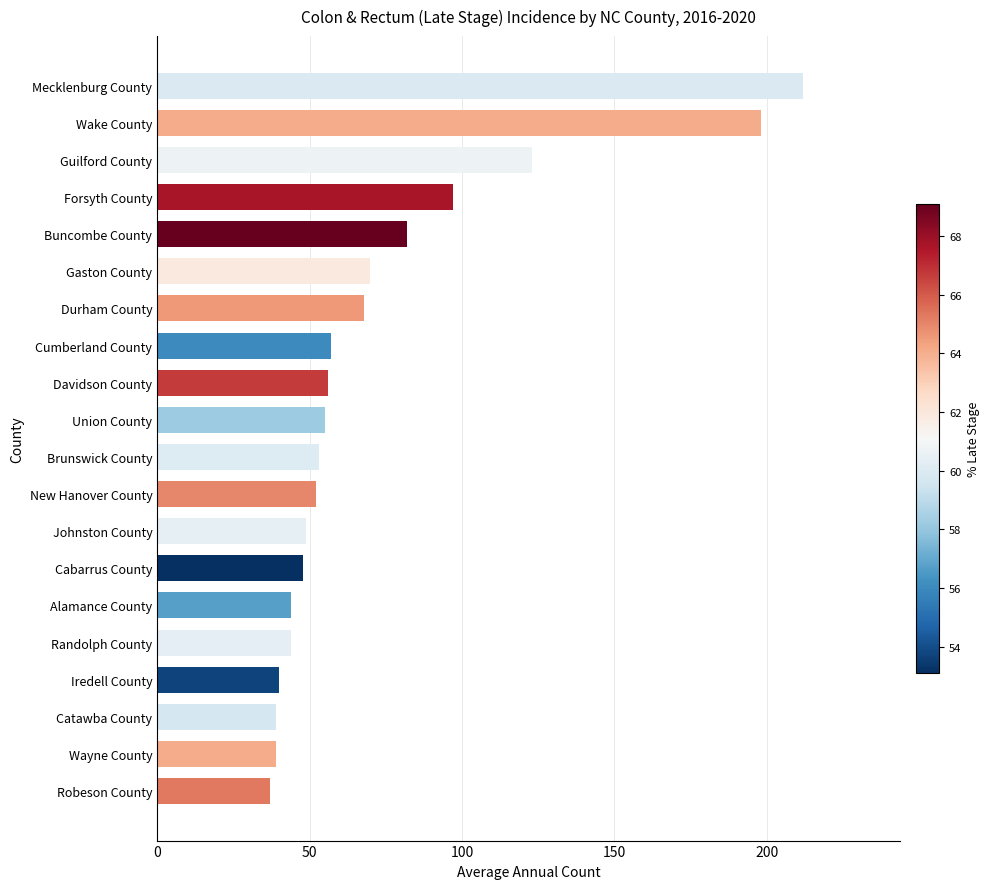

Is it true that the value at Cabarrus County is 48?

True